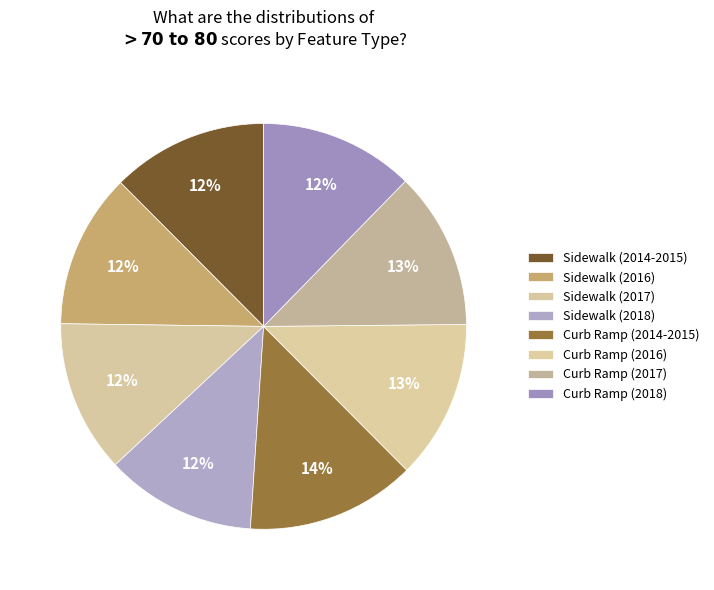

Does Sidewalk (2018) account for over 50% of the chart?

No